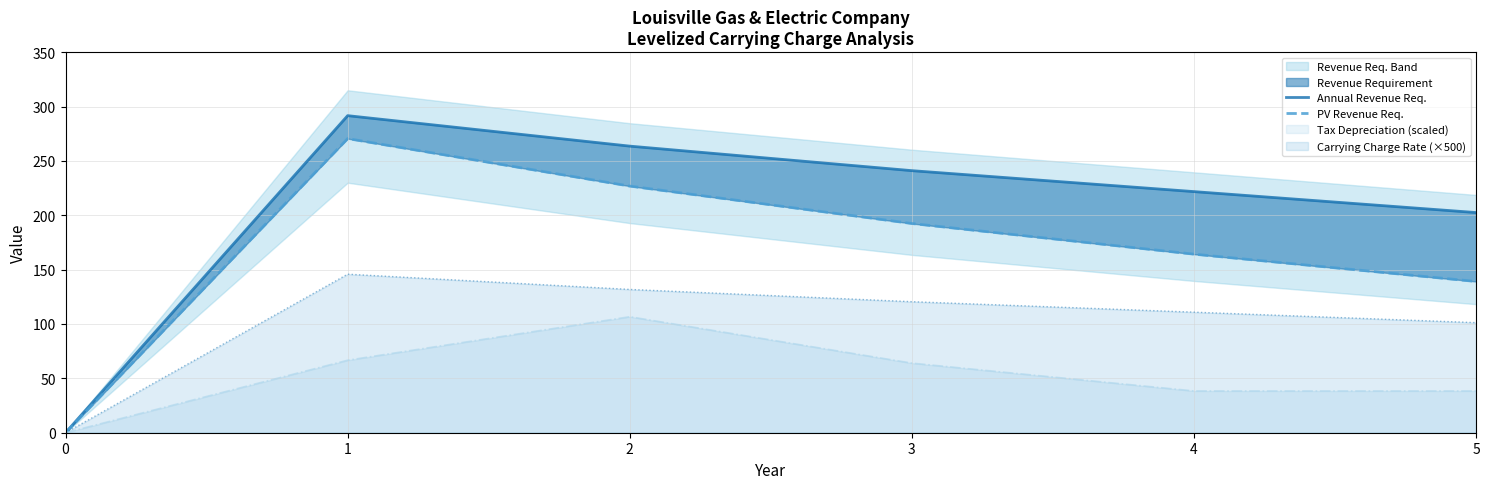

Reading left to right, what are all the values shown in this chart?

Annual Revenue Req.: 0=0.0	1=291.6	2=263.6	3=241.0	4=221.7	5=202.5
PV Revenue Req.: 0=0.0	1=270.5	2=226.8	3=192.4	4=164.2	5=139.1